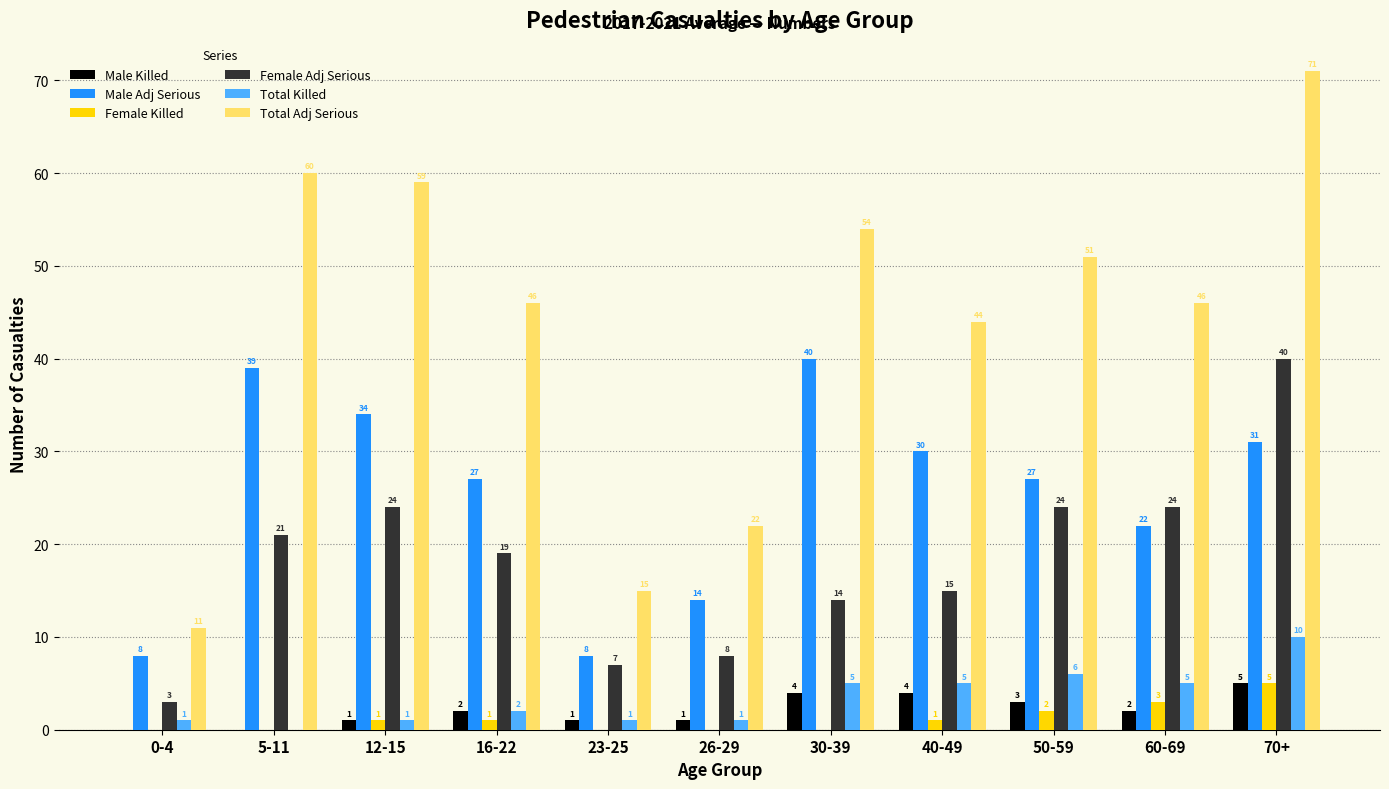

Is the value of Total Killed at 40-49 greater than the value of Female Killed at 12-15?

Yes